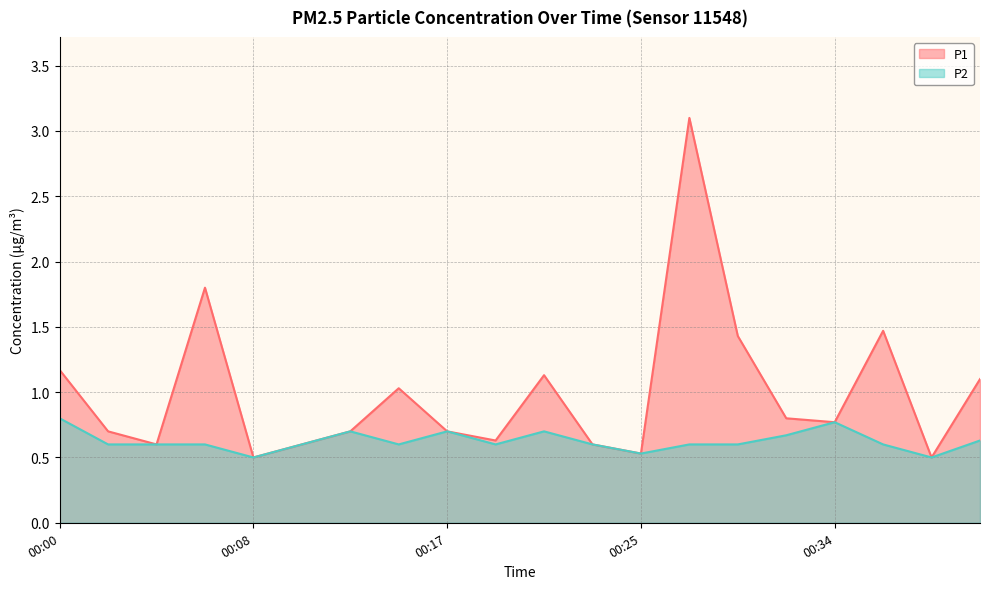

Where is the first local maximum for P2?

00:13